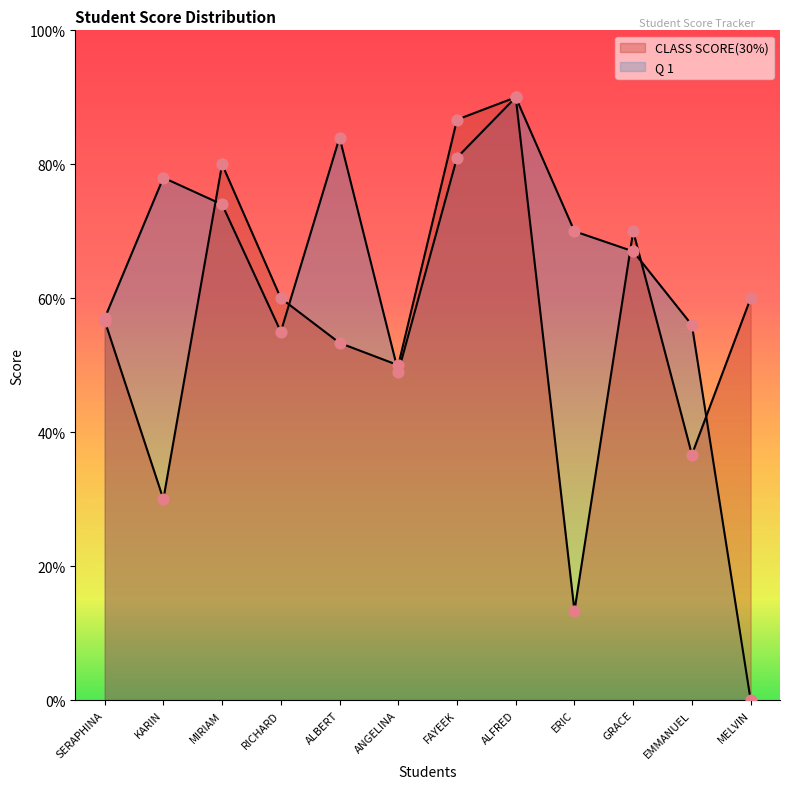

At which category is the sum across all series the highest?

ALFRED